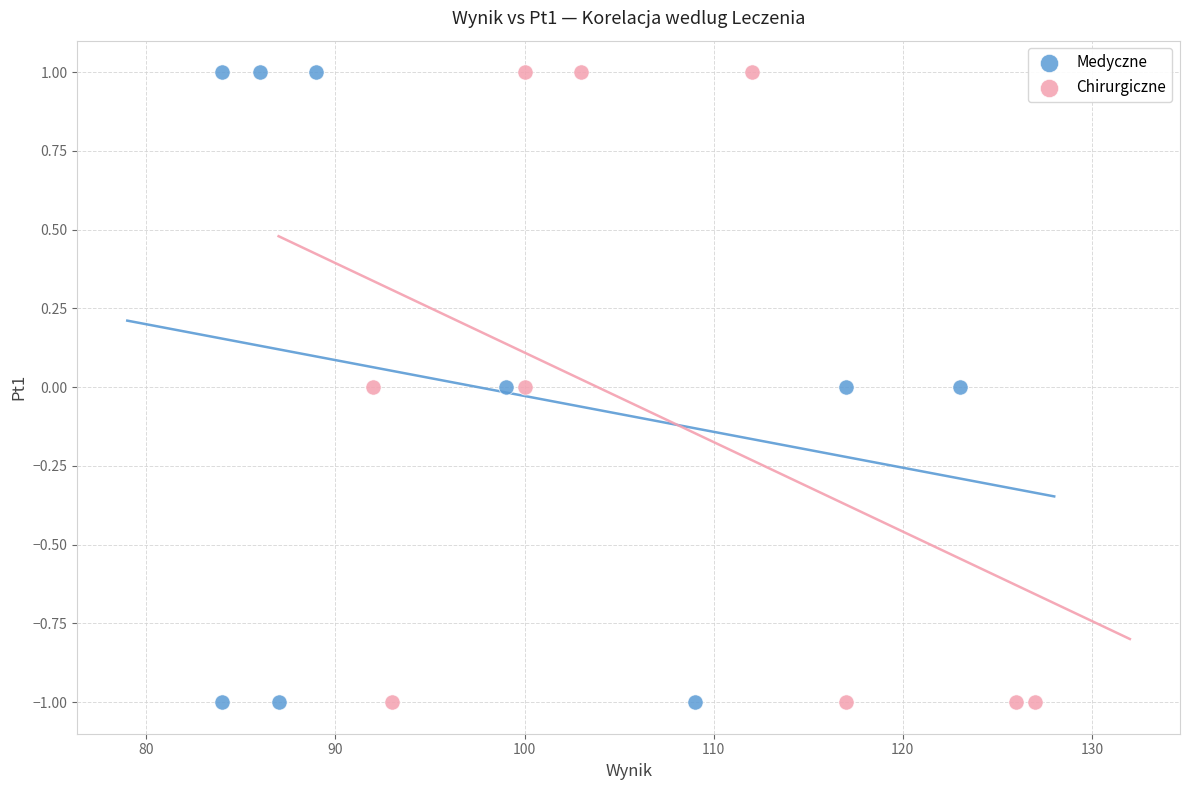

What are all the series names shown in the legend?

Medyczne, Chirurgiczne